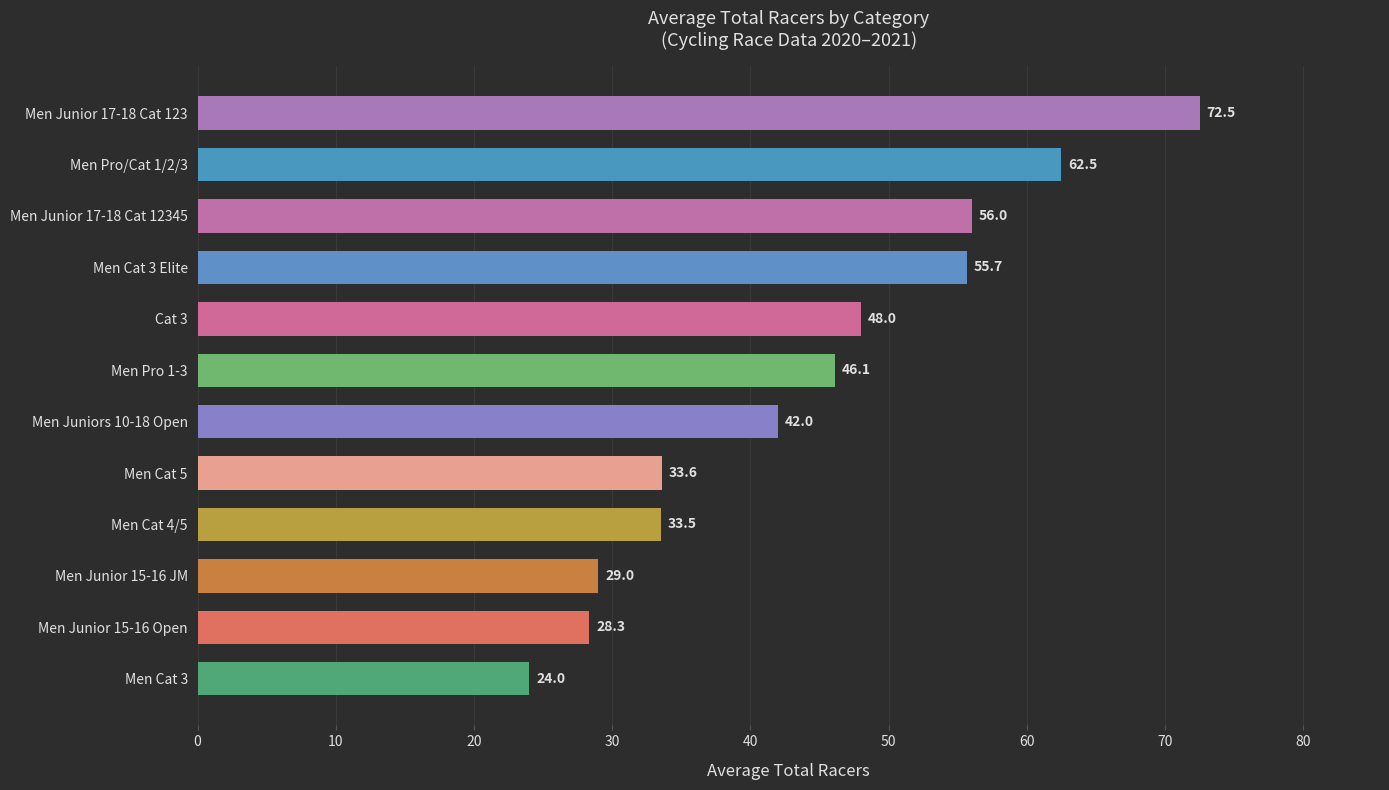

How many data points are less than 46?

6